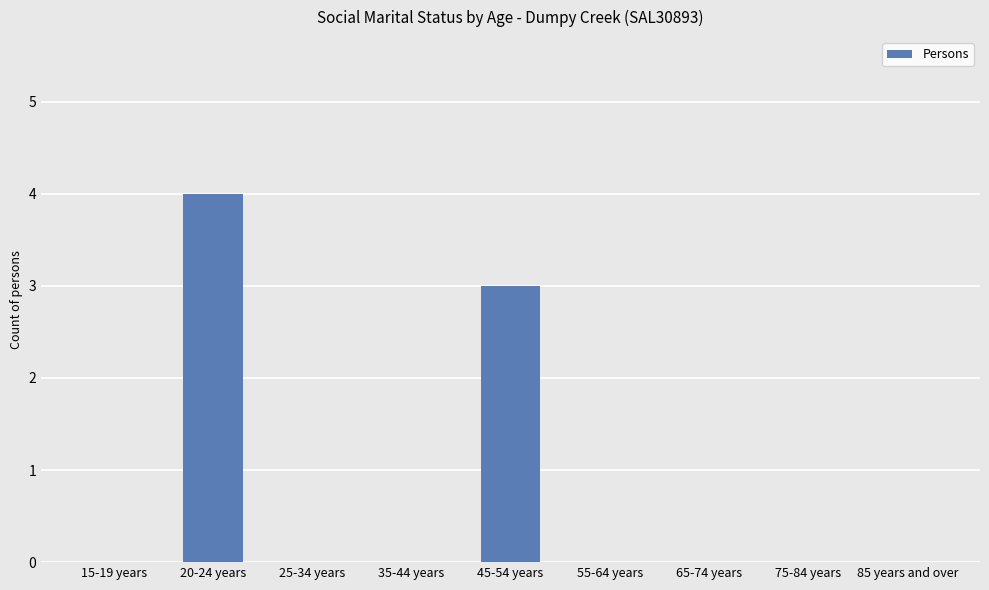

Reading right to left, transcribe all the data shown in this chart.

85 years and over=0	75-84 years=0	65-74 years=0	55-64 years=0	45-54 years=3	35-44 years=0	25-34 years=0	20-24 years=4	15-19 years=0